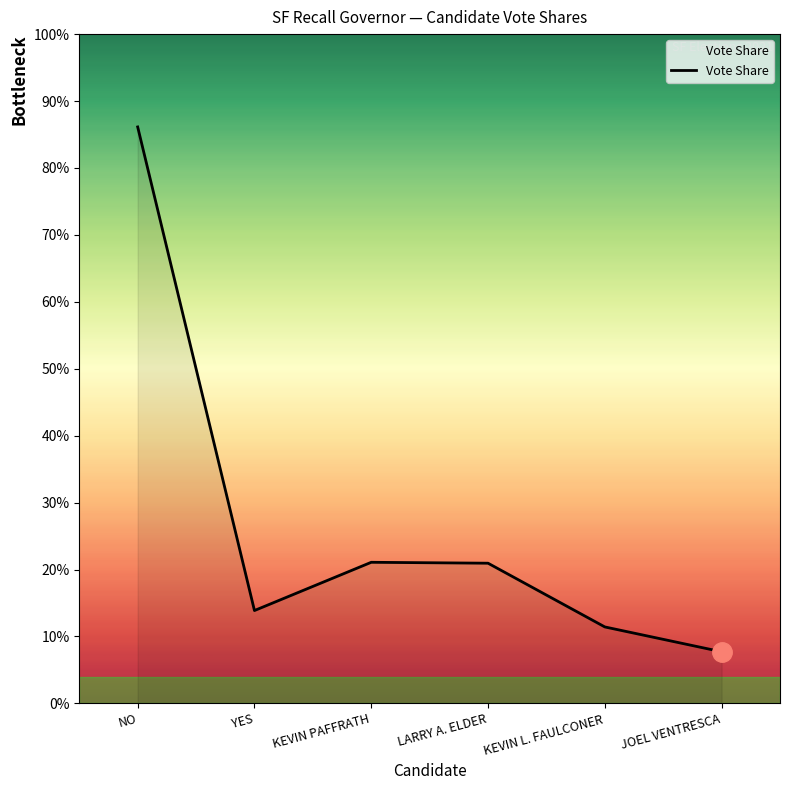

How many points are higher than both their immediate neighbors (excluding endpoints)?

1